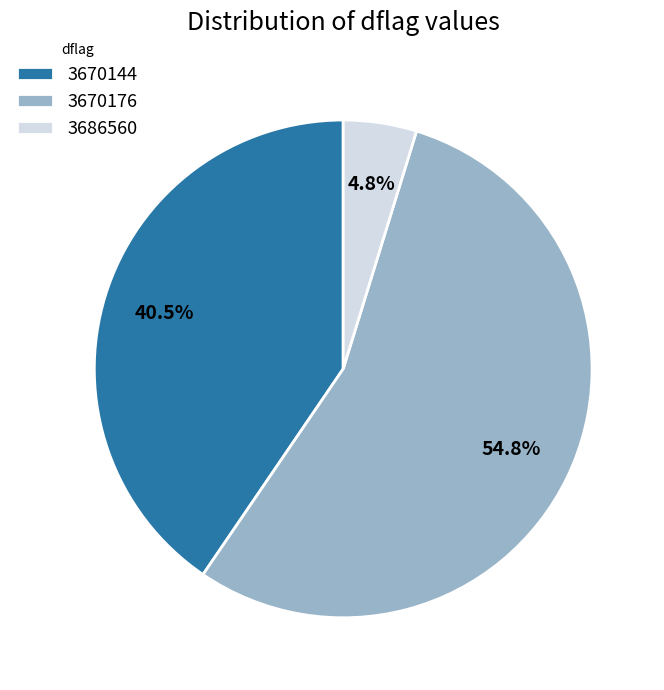

Is 3686560 the majority of the pie?

No